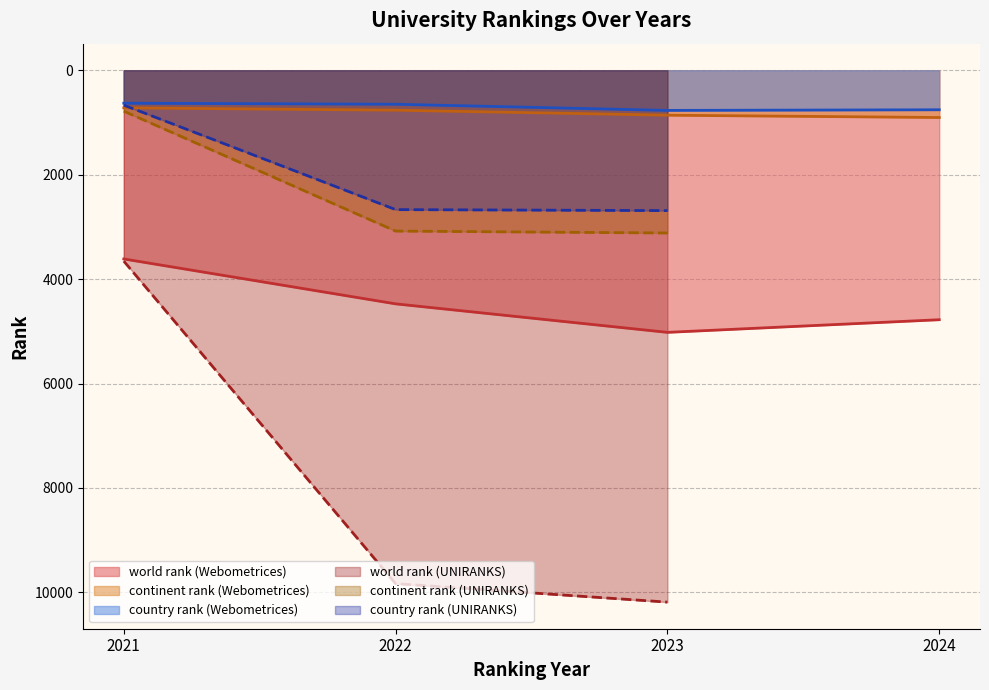

At which category does the chart reach its peak across all series?

UNIRANKS 2023